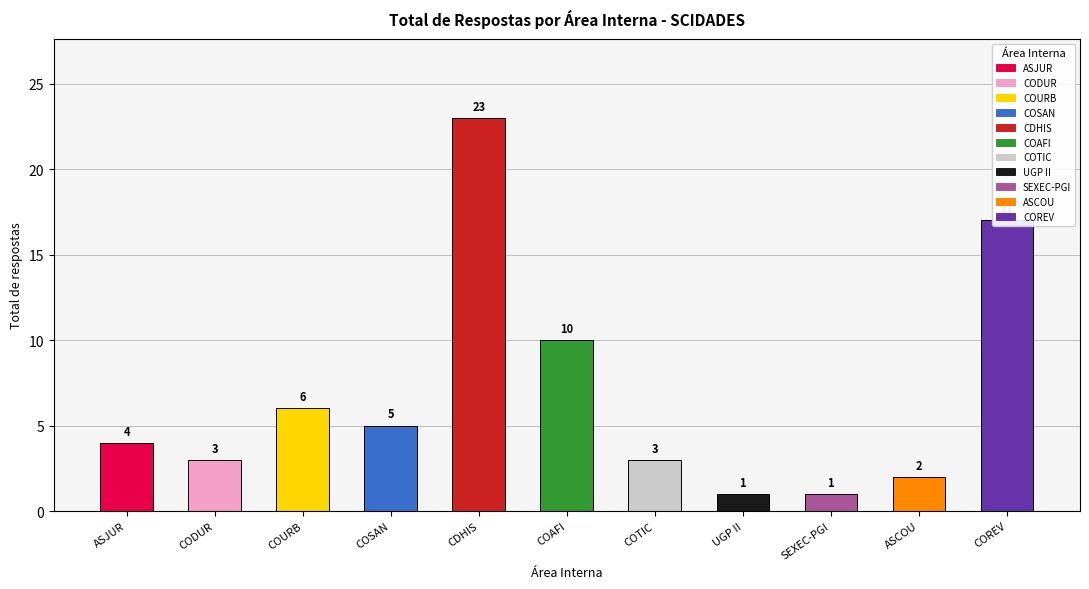

What is the change in value from COSAN to CDHIS?

+18